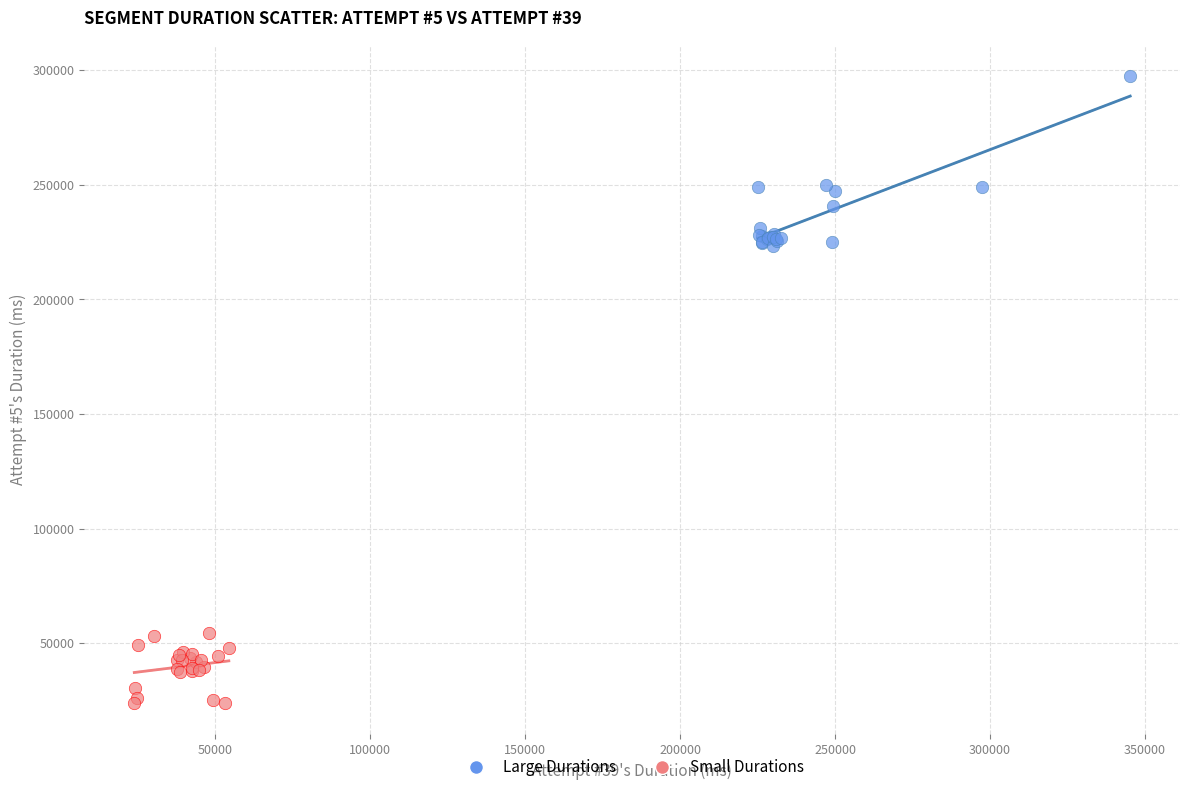

Which series has the widest spread of Y values?

Large Durations